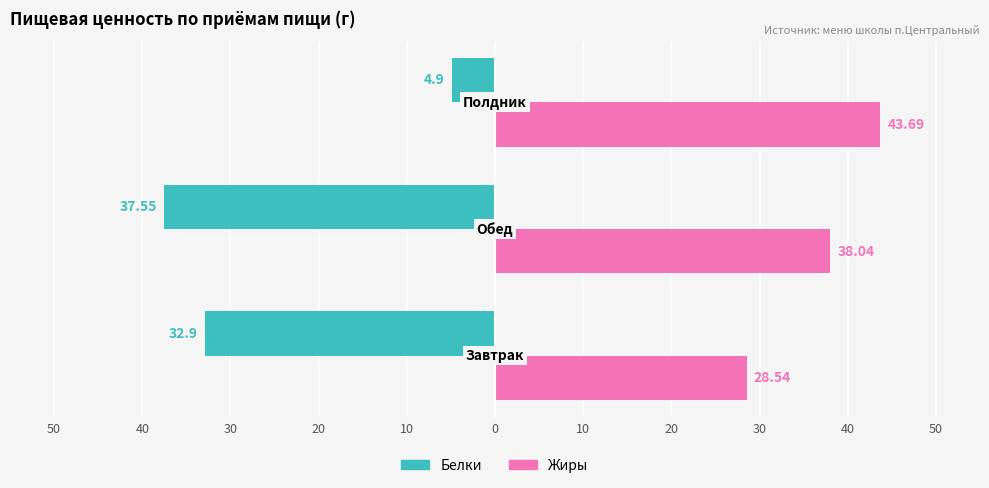

What are all the series names shown in the legend?

Белки, Жиры